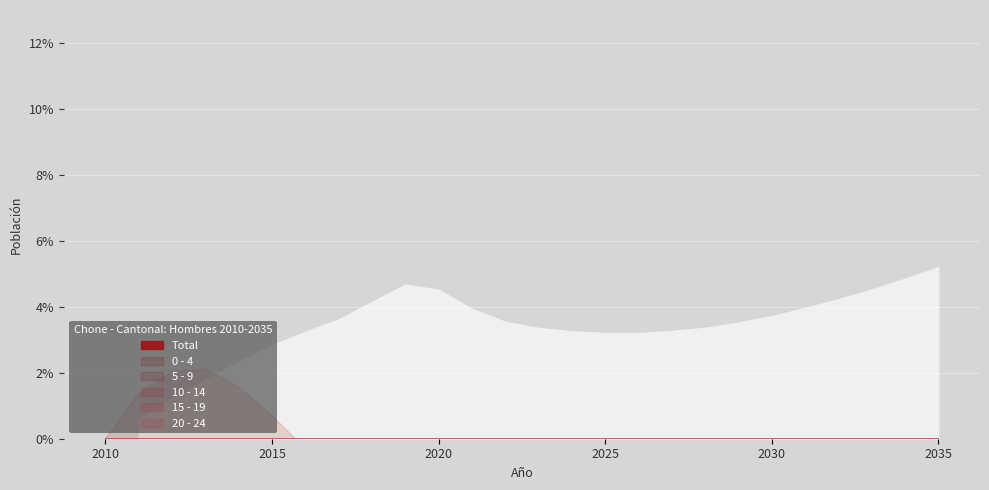

What is the difference between the maximum and second lowest values in the 15 - 19 series?

1611